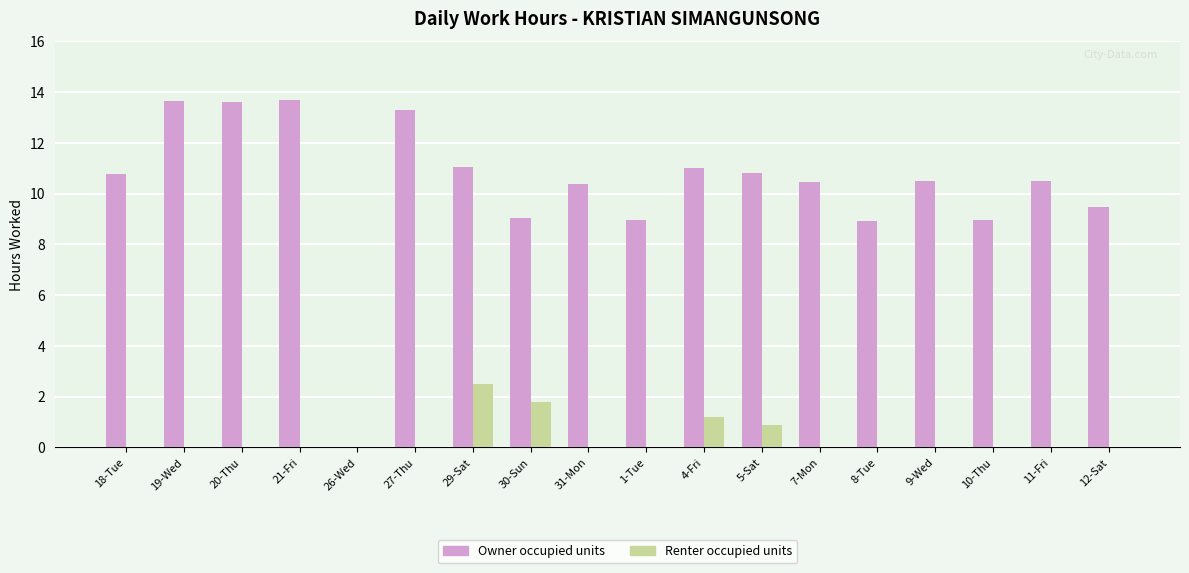

Does the chart contain stacked bars?

No